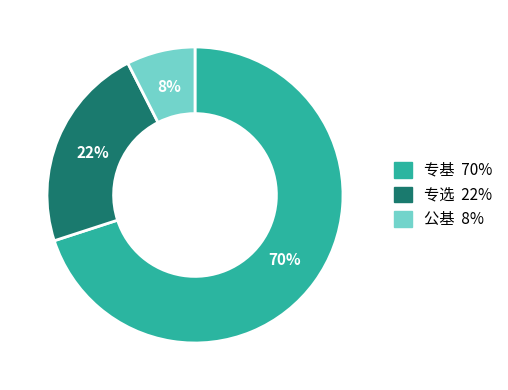

Which slice is the largest?

专基